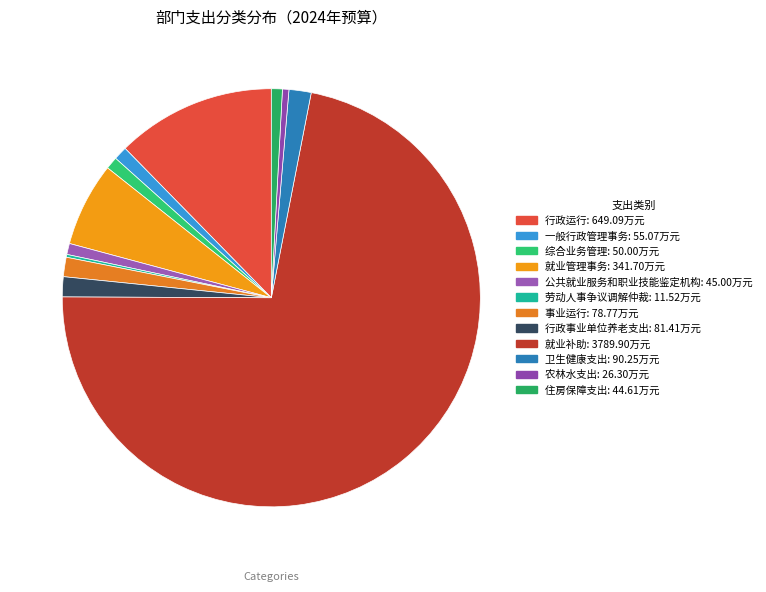

What percentage is the 综合业务管理 slice, to the nearest percent?

1%